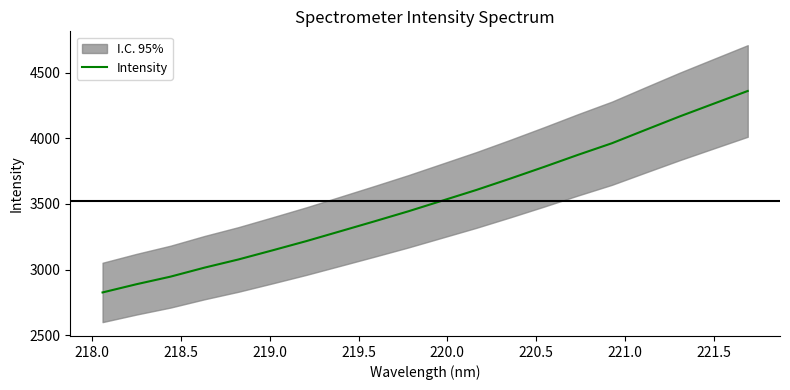

How many values exceed 3525?

10